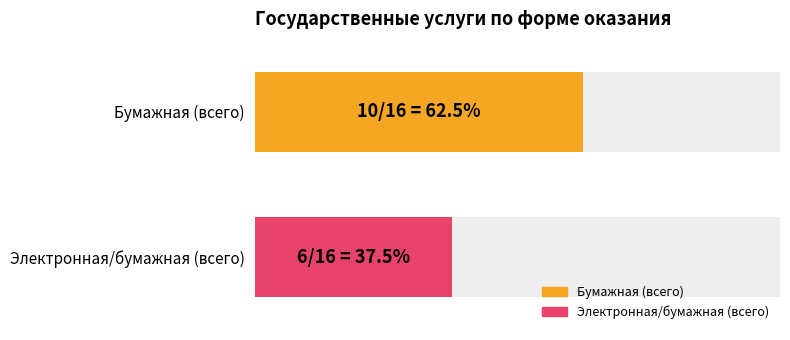

What is the maximum value shown in the chart?

10